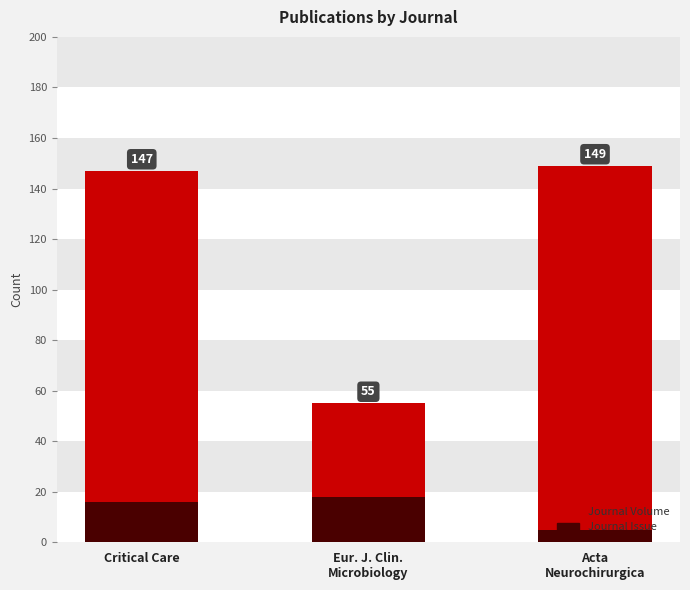

Which category has the lowest value across all series?

Acta
Neurochirurgica